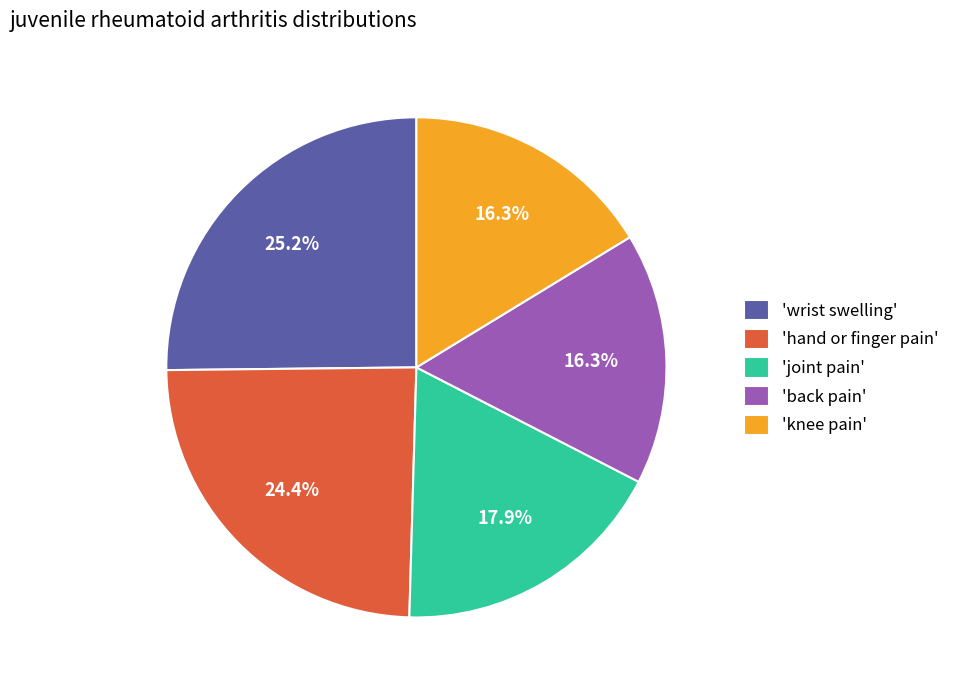

Which category has the biggest portion of the pie?

'wrist swelling'